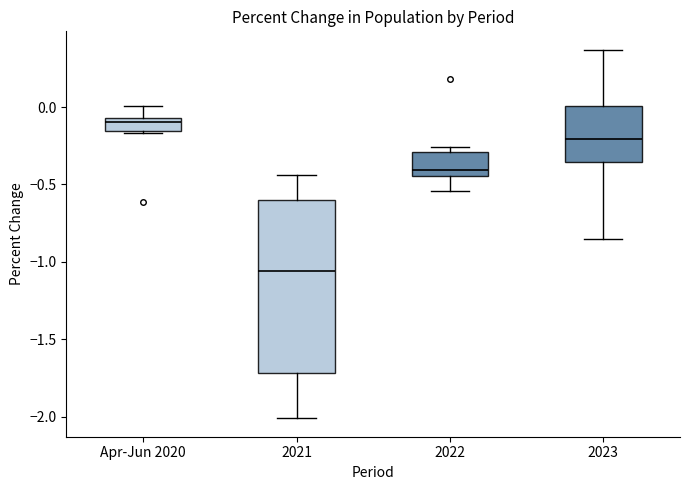

Which box is the tallest, from its lower edge to its upper edge?

2021